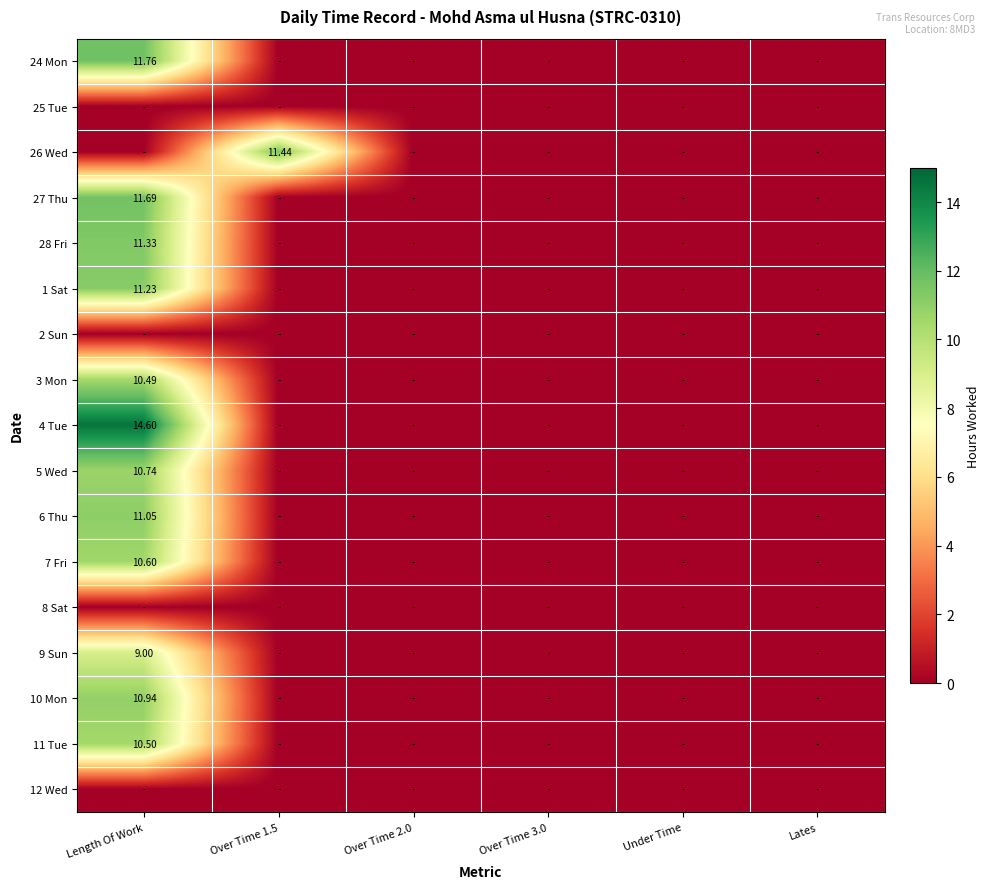

How many series are shown in this chart?

17